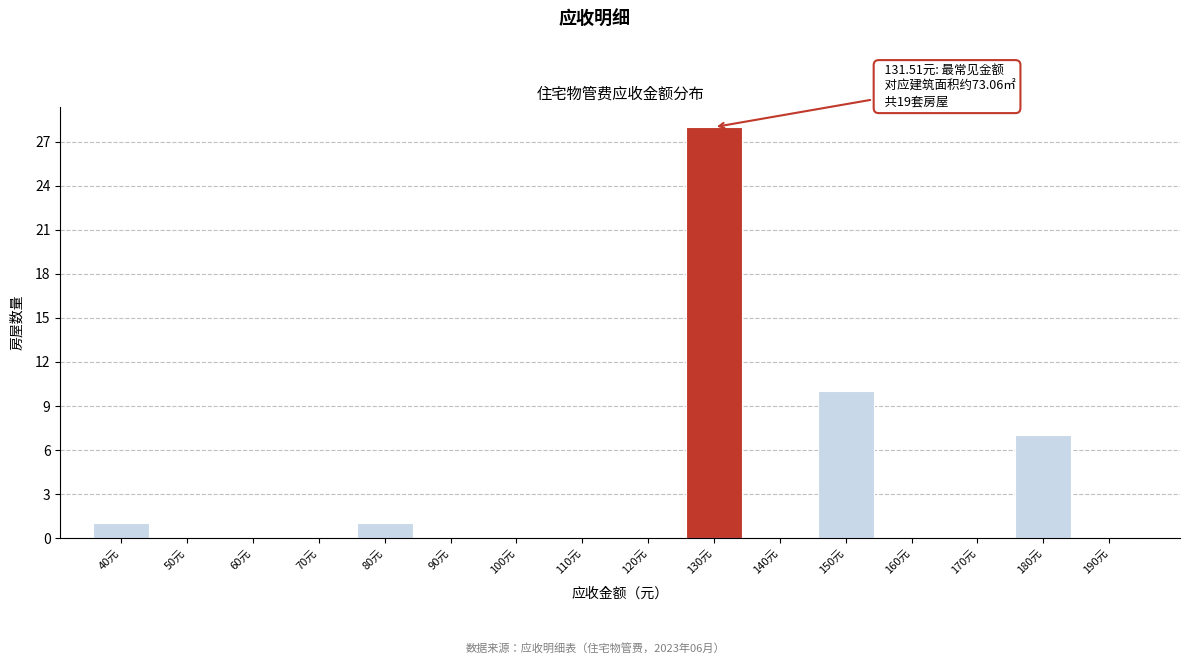

Reading right to left, what are all the values shown in this chart?

190元=0	180元=7	170元=0	160元=0	150元=10	140元=0	130元=28	120元=0	110元=0	100元=0	90元=0	80元=1	70元=0	60元=0	50元=0	40元=1